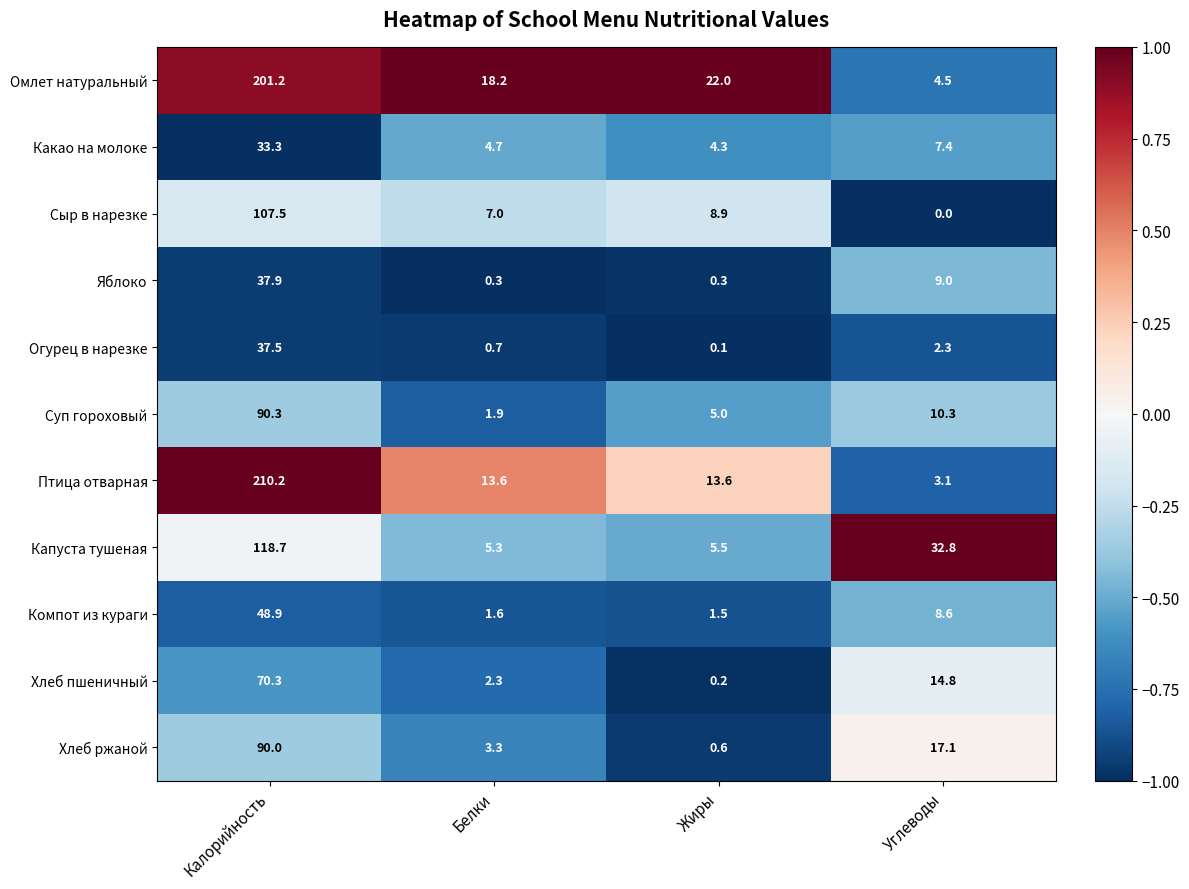

Which category has the lowest value in the Птица отварная series?

Углеводы